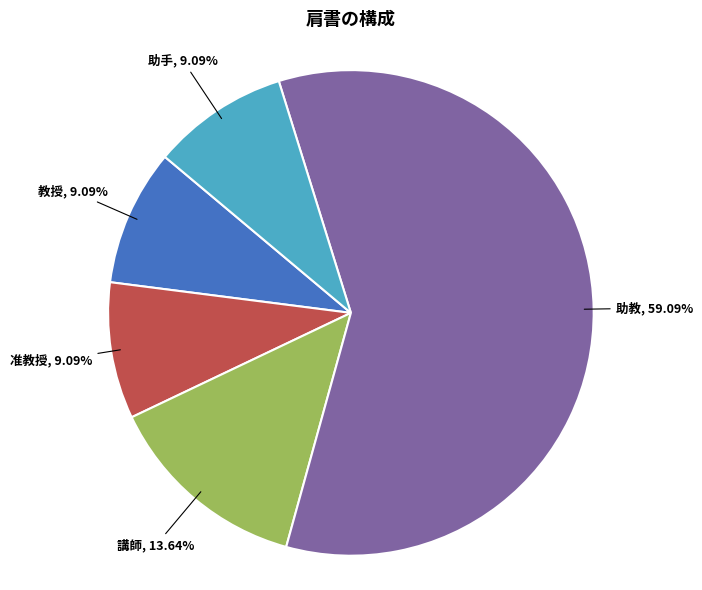

What percentage is NOT represented by 助手?

90.9%